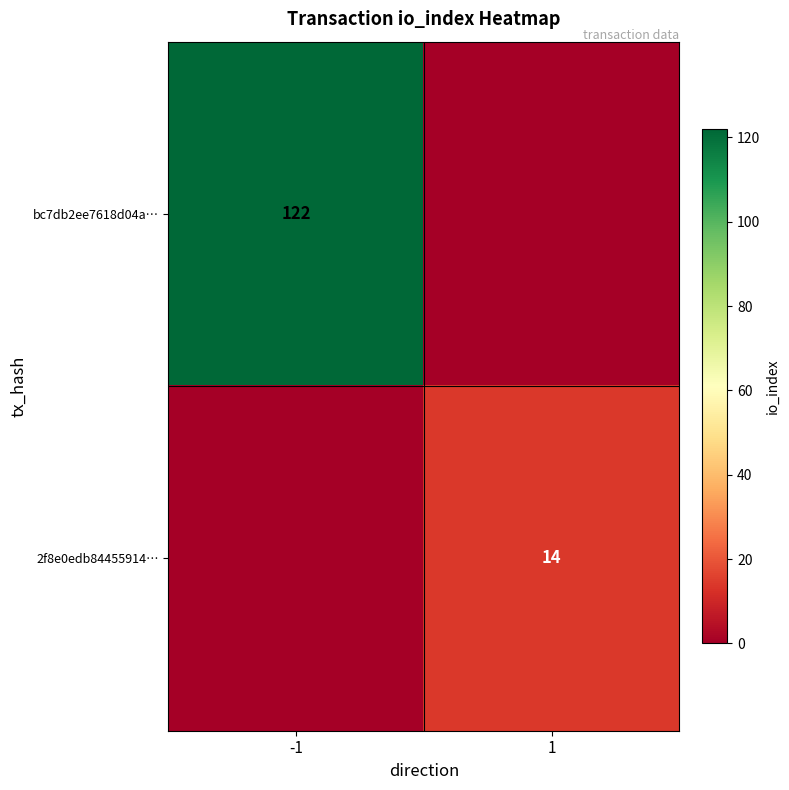

True or false: bc7db2ee7618d04a… has a value of 122 at -1.

True